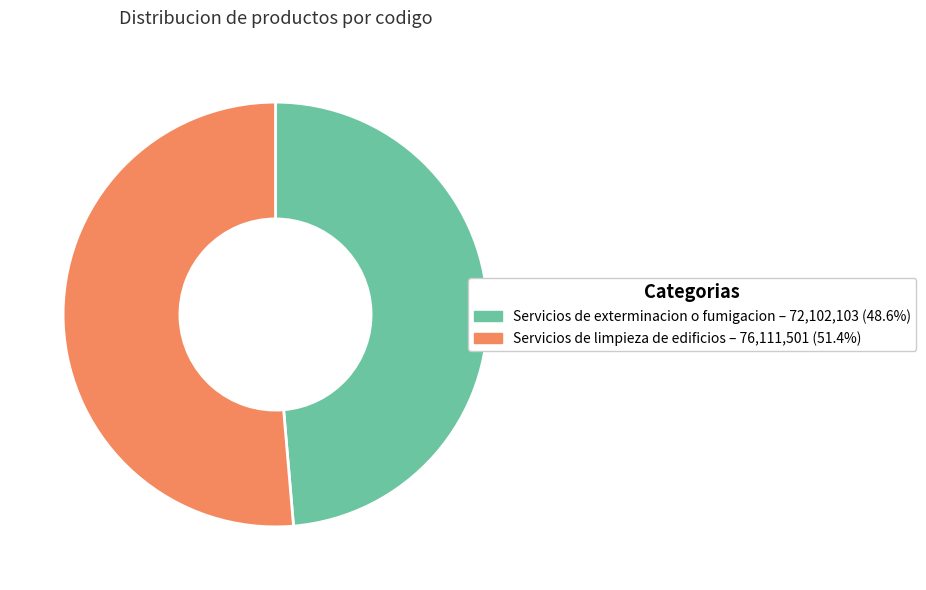

Count the number of slices in the pie.

2